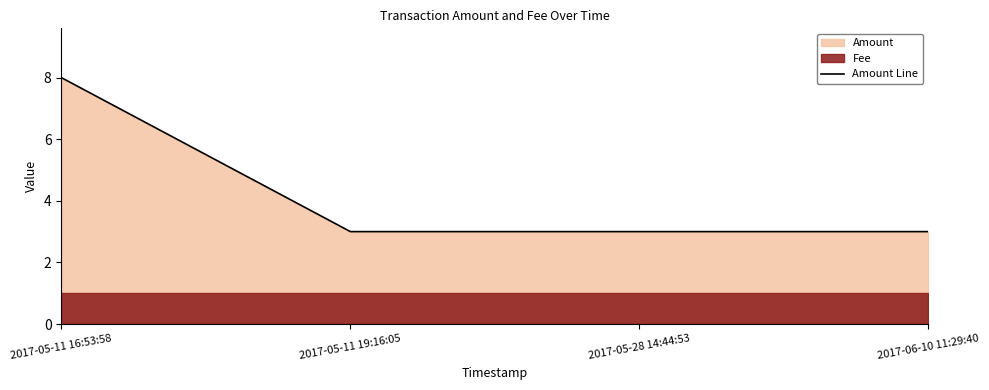

How many values are between 3 and 8?

4